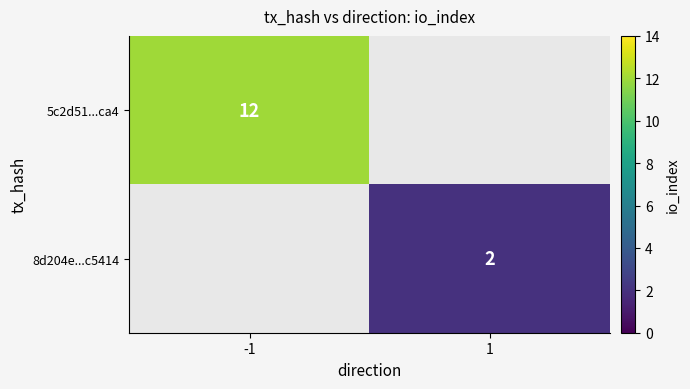

At how many categories does at least one series exceed 5?

1